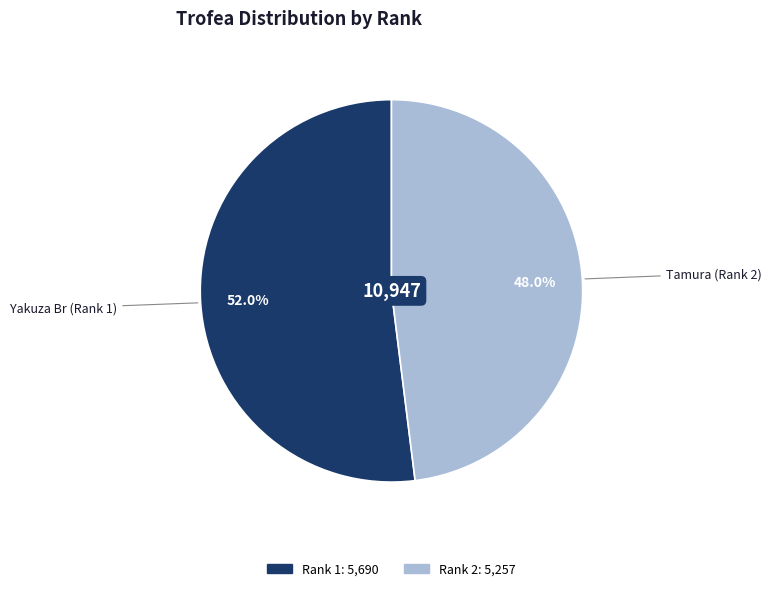

How many slices are in this pie chart?

2